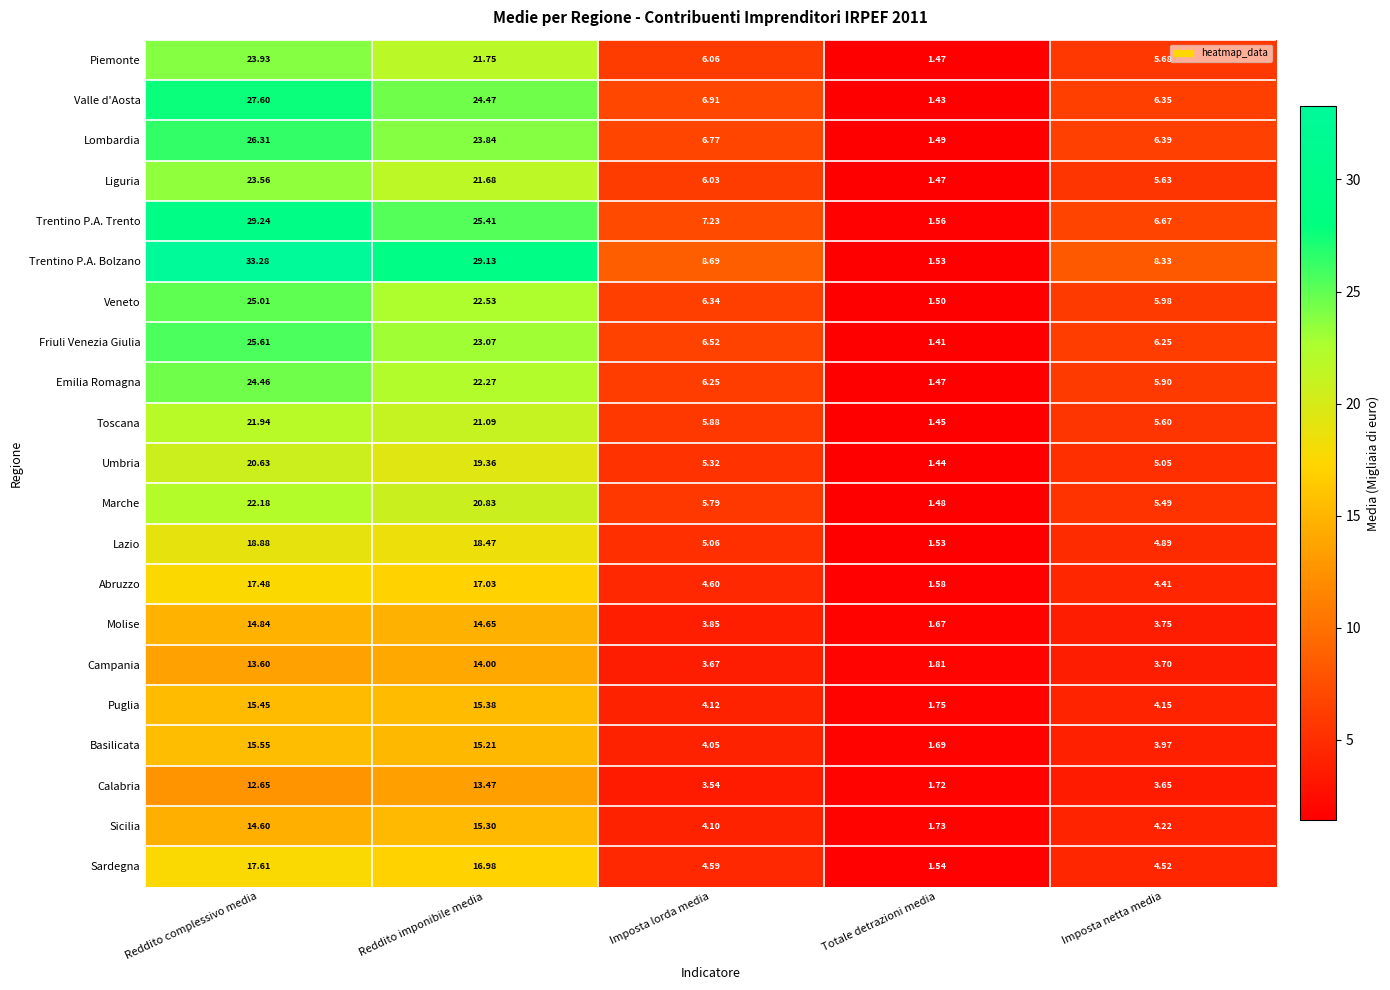

Where does the Piemonte series first go above 6?

Reddito complessivo media